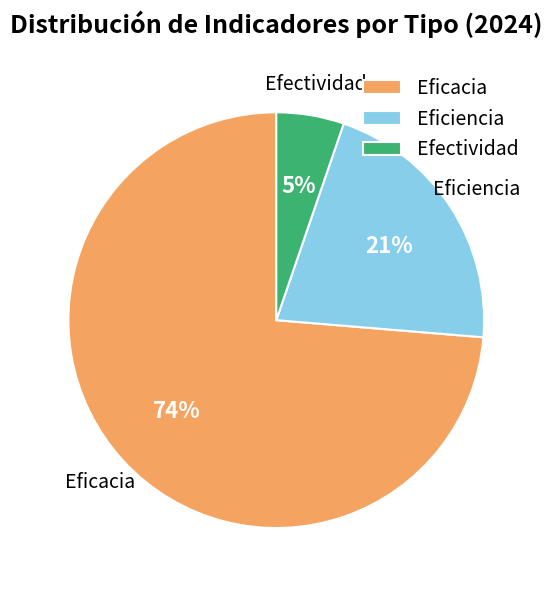

Which category has the smallest portion of the pie?

Efectividad